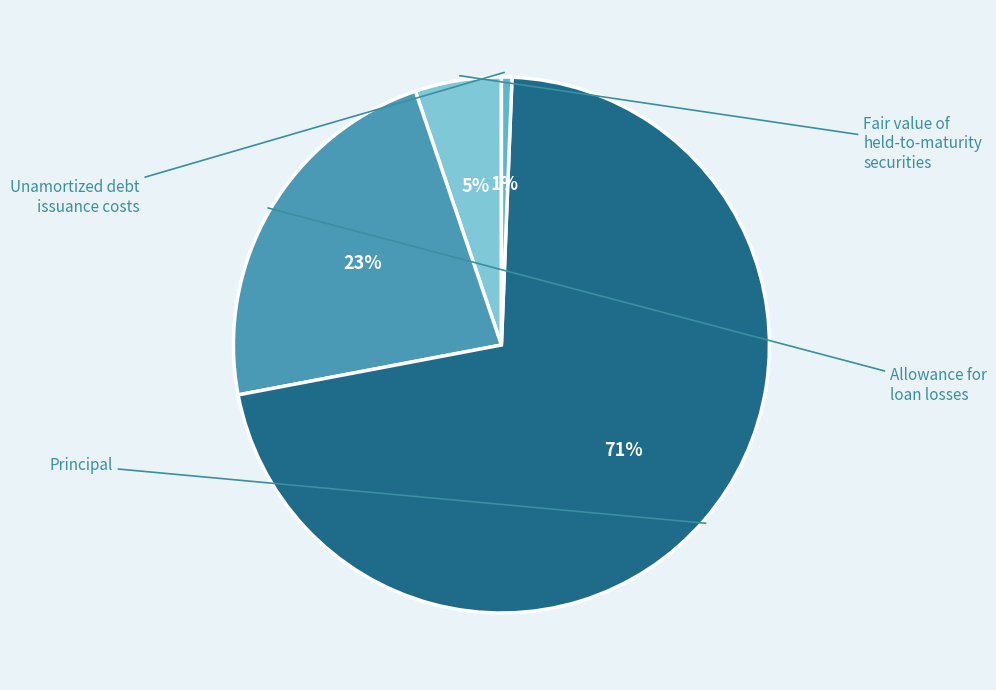

Does any single category account for the majority?

Yes